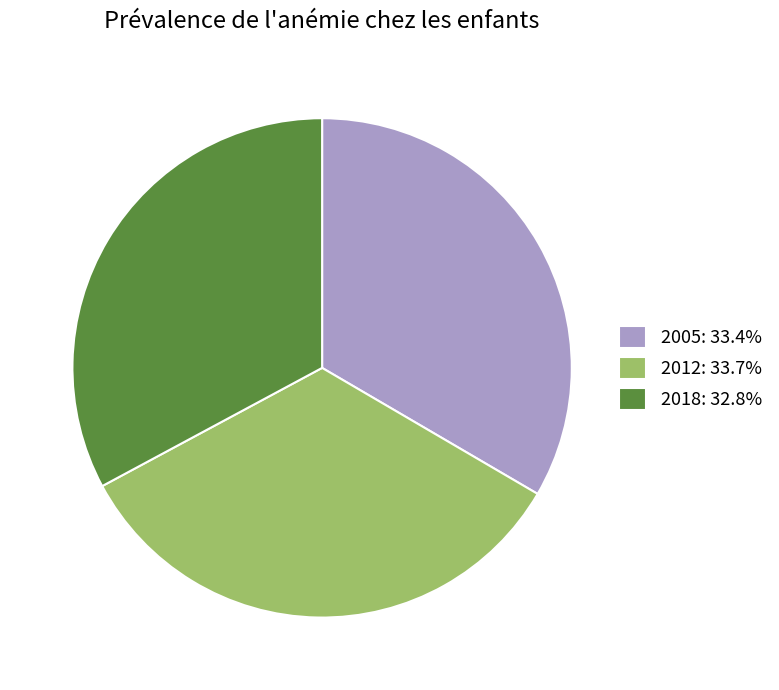

Is there any slice that represents more than half of the pie?

No